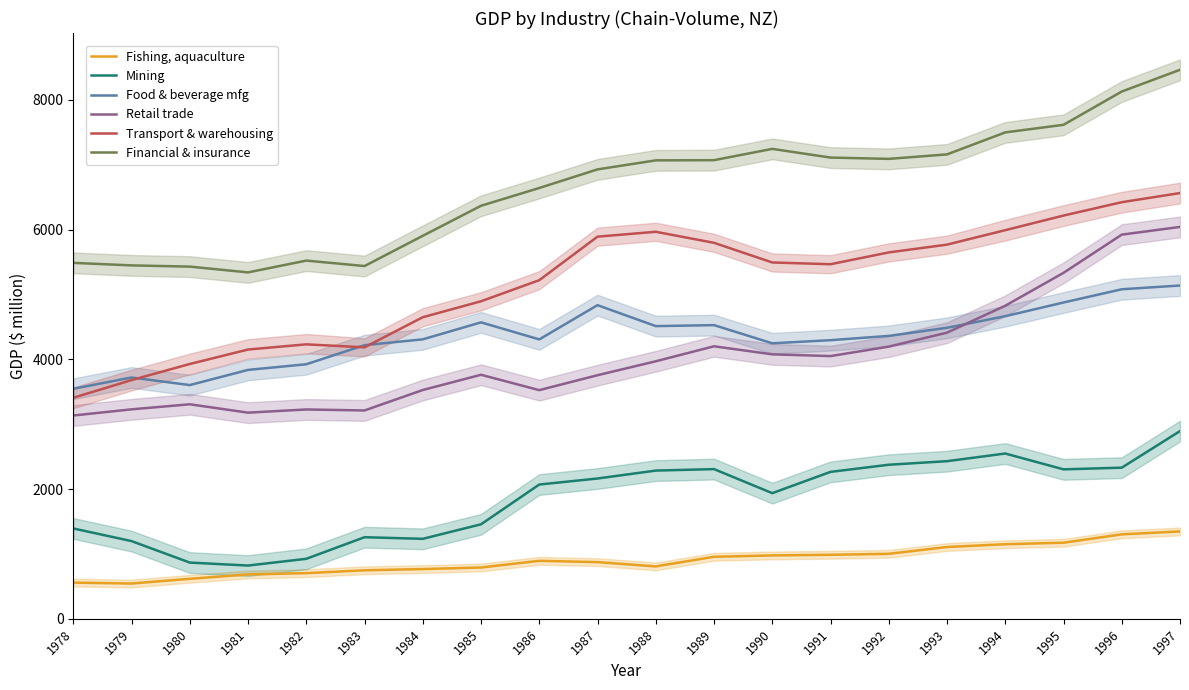

How many interior local peaks does the Mining series have?

3